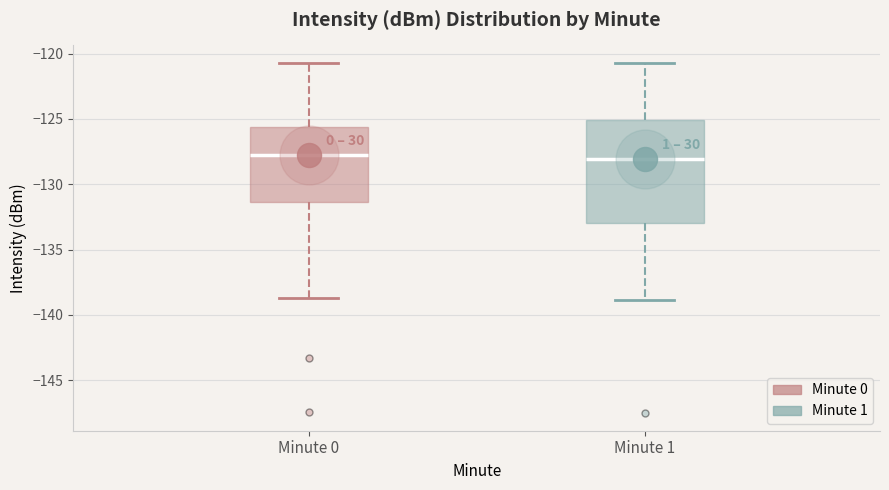

Where does the upper whisker of the box for Minute 0 end on the y-axis? The values are not printed on the chart, so give them approximately, as read against the axis.

-120.5